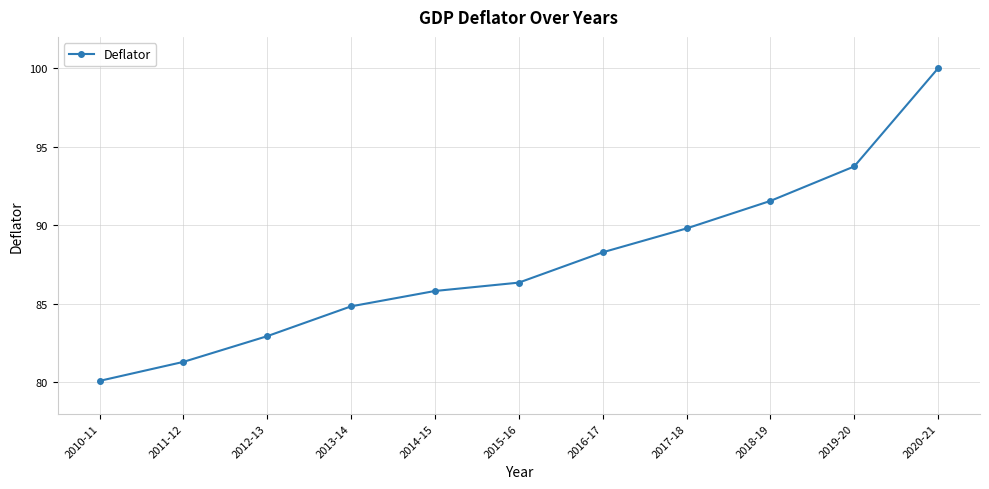

Is this an area chart (filled region under the line)?

No